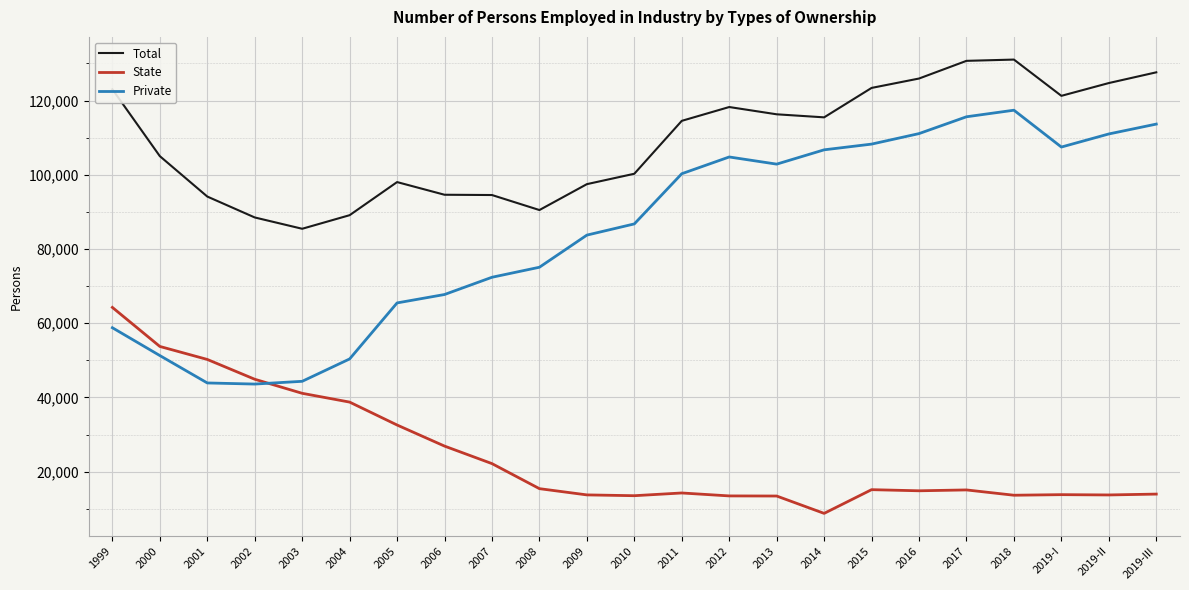

Where is State nearest to the value 36500?

2004